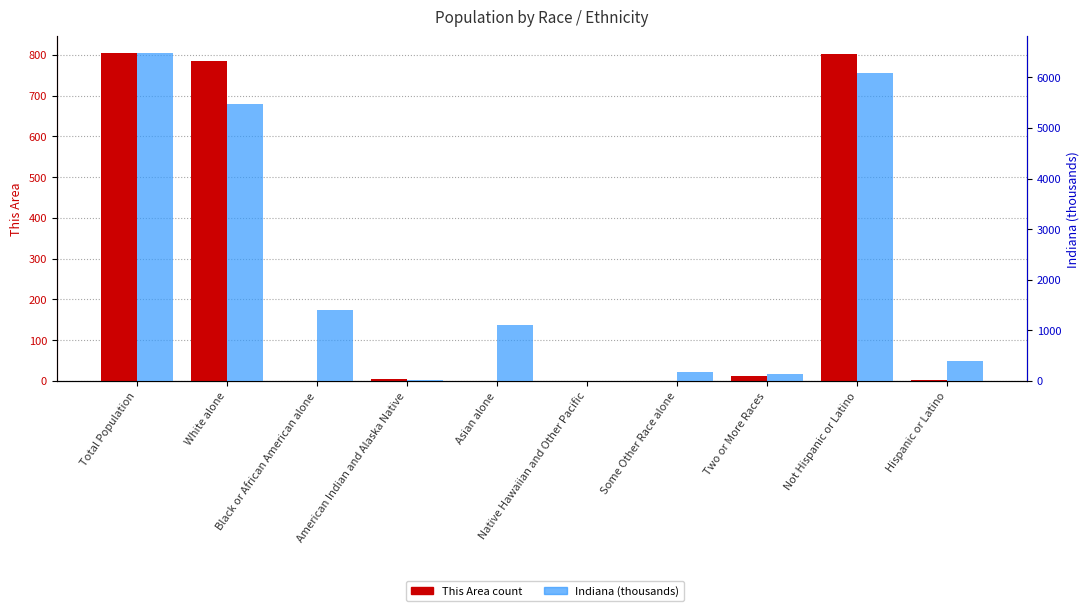

Which category has the highest value across all series?

Total Population